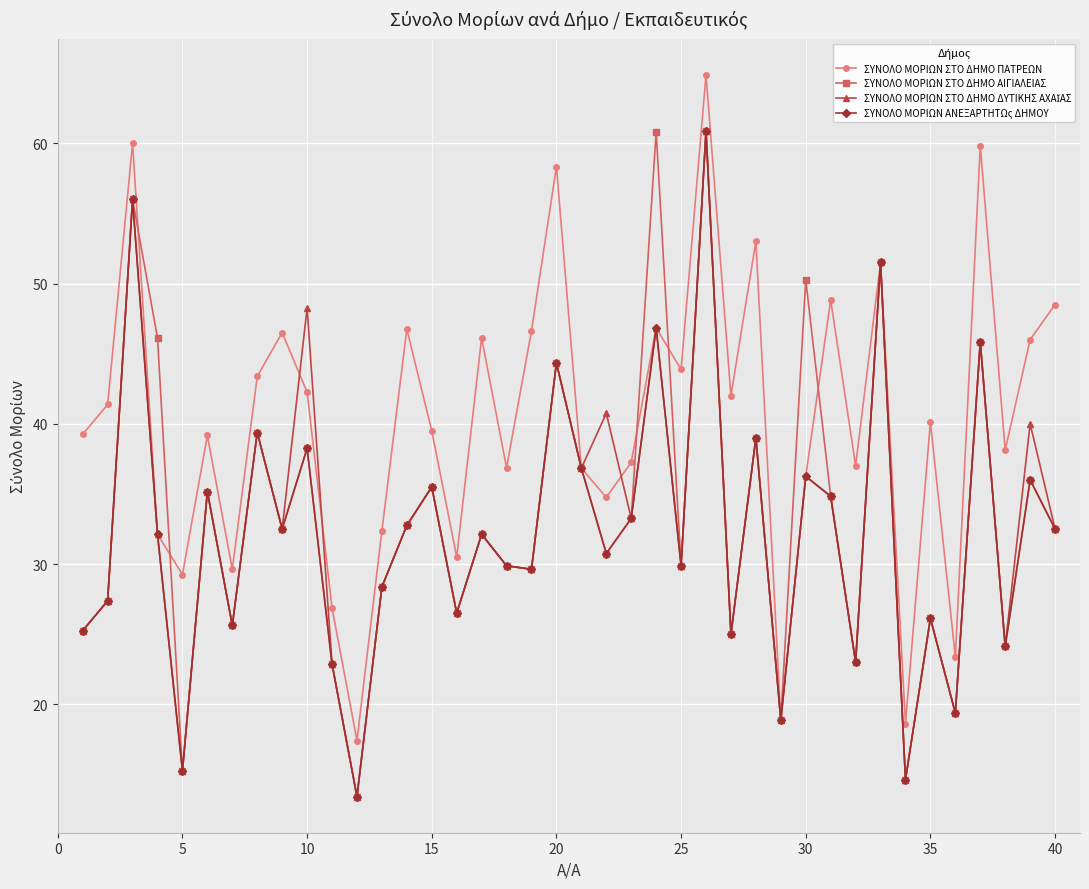

Does the chart have visible grid lines?

Yes